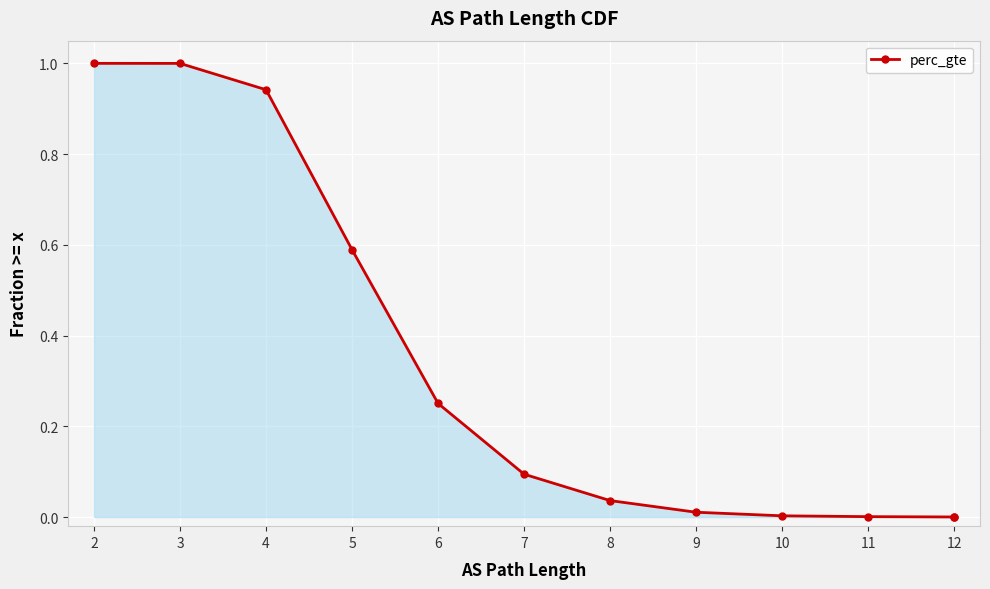

Count the number of values greater than 0.

11